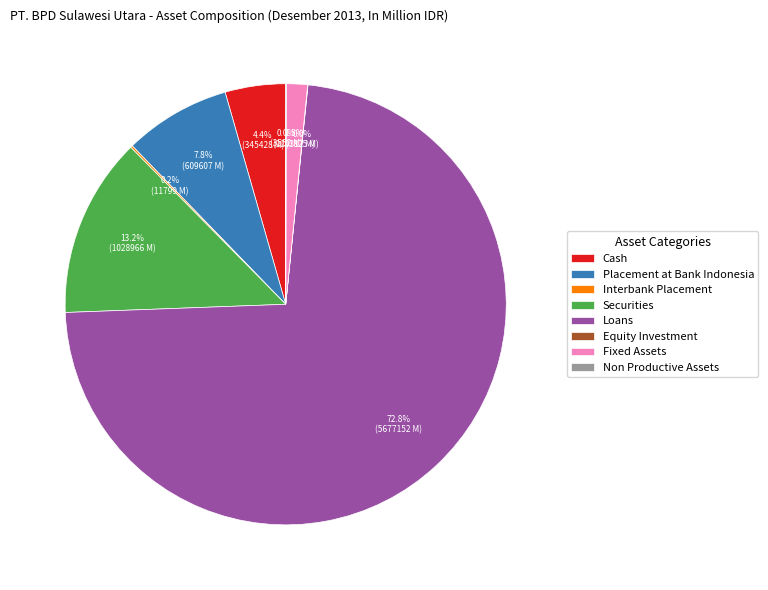

To the nearest percent, what is the average slice percentage?

12%